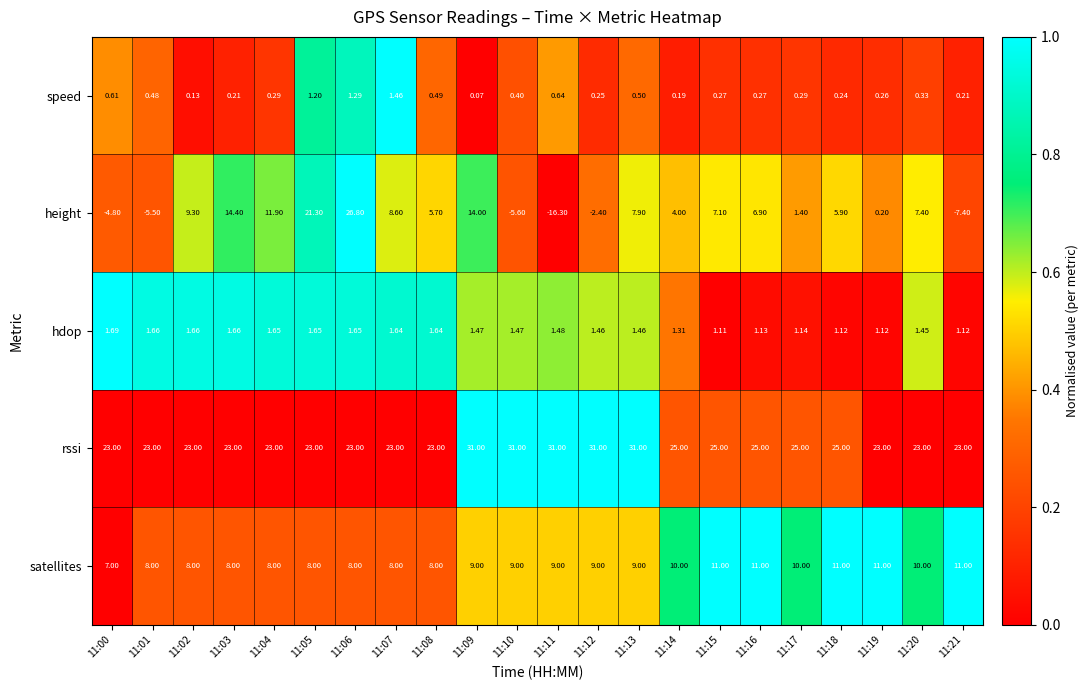

Is the value of satellites at 11:03 greater than the value of hdop at 11:11?

Yes